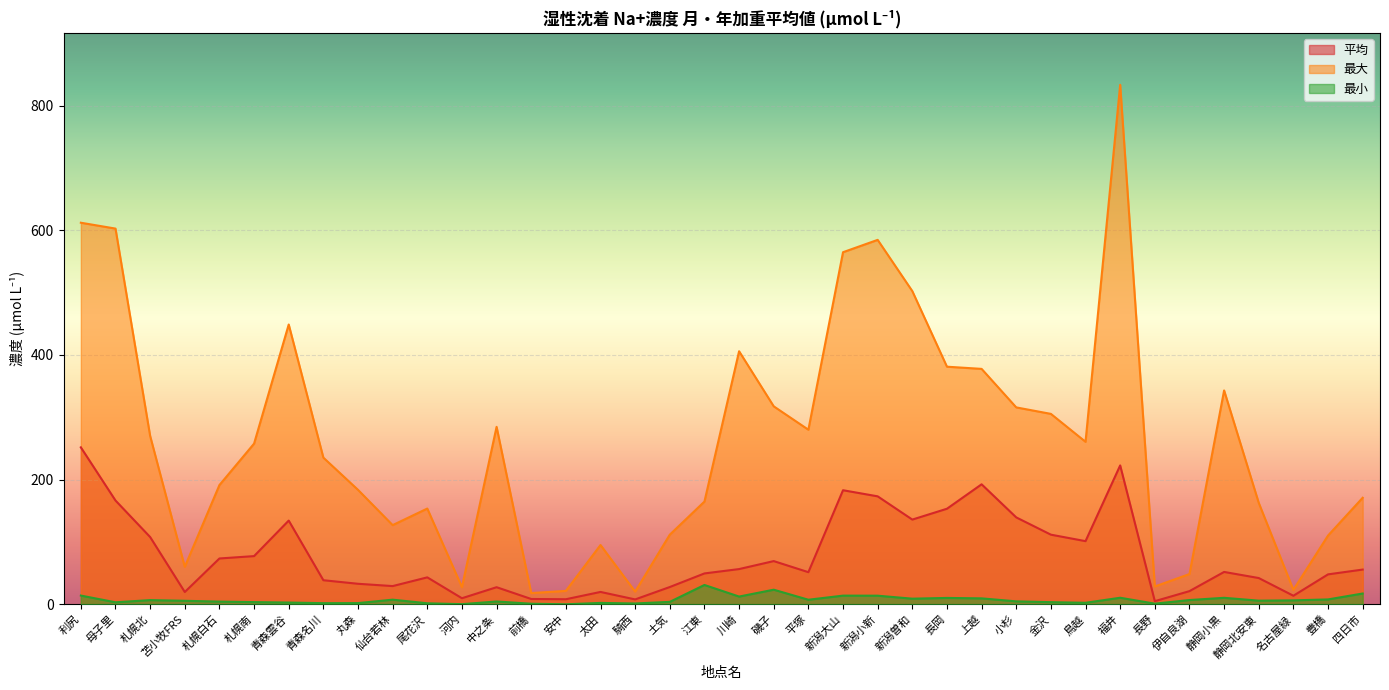

What is the difference between the highest and lowest values at 前橋?

17.1